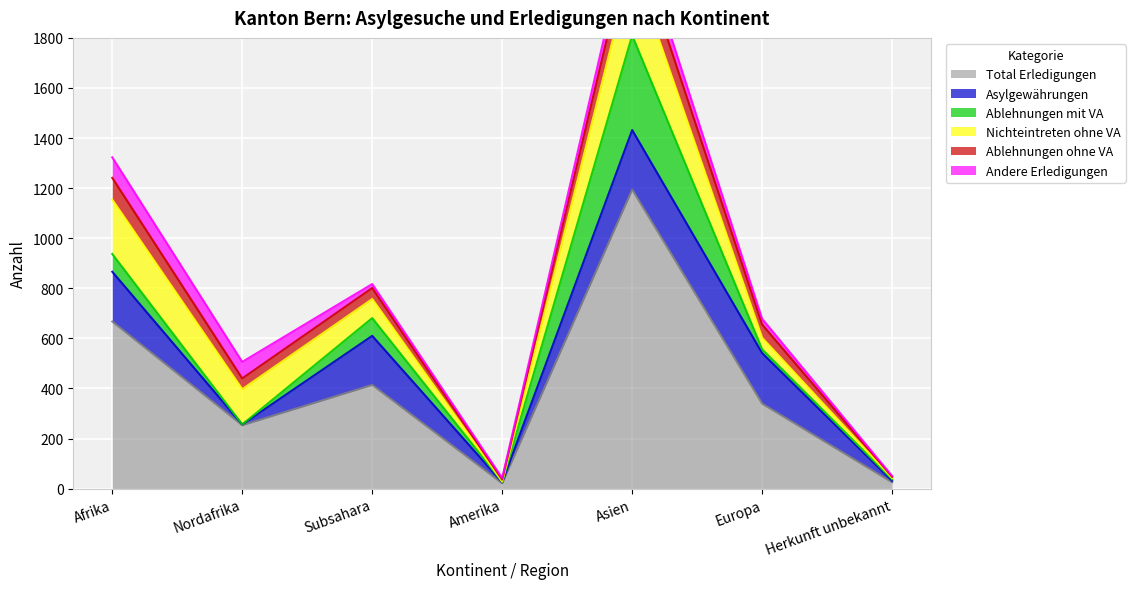

Is it true that Ablehnungen mit VA equals 71 at Afrika?

True